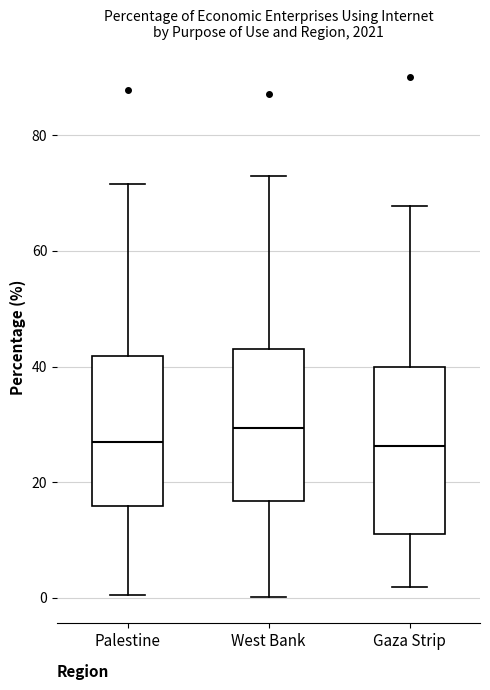

Comparing the boxes themselves (not the whiskers), which one is the tallest?

Gaza Strip